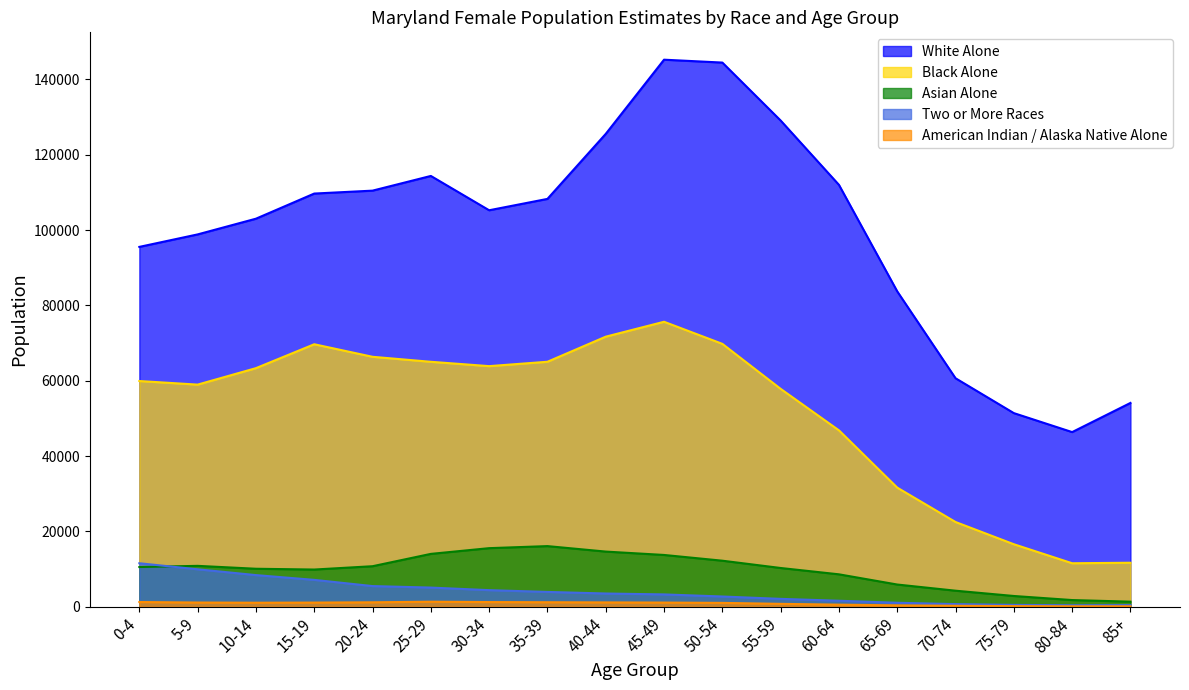

List the series in order of their peak value, lowest first.

American Indian / Alaska Native Alone, Two or More Races, Asian Alone, Black Alone, White Alone